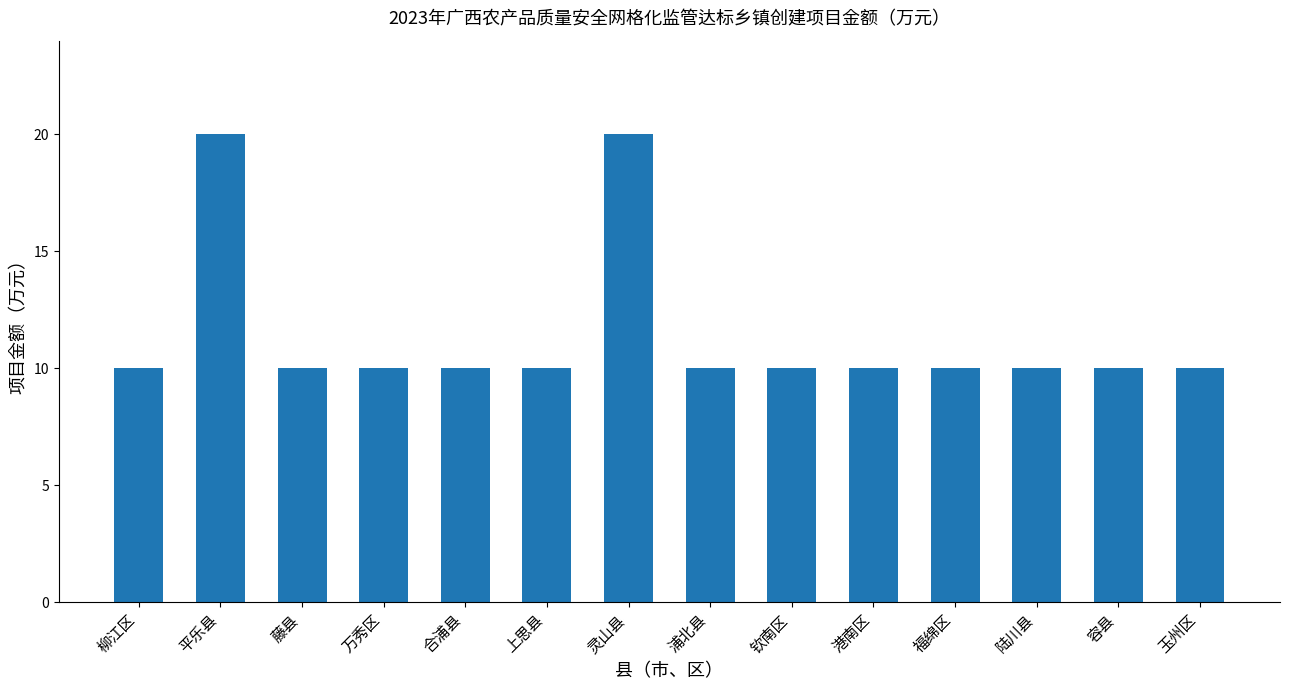

The chart shows a value of 4 at 上思县. True or false?

False